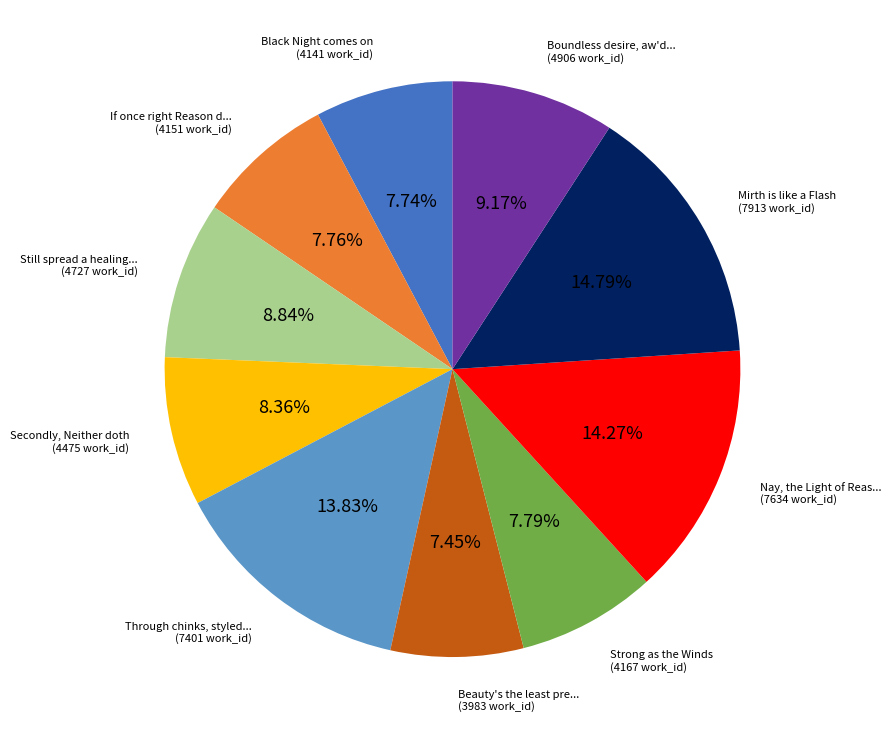

Does any single category account for the majority?

No